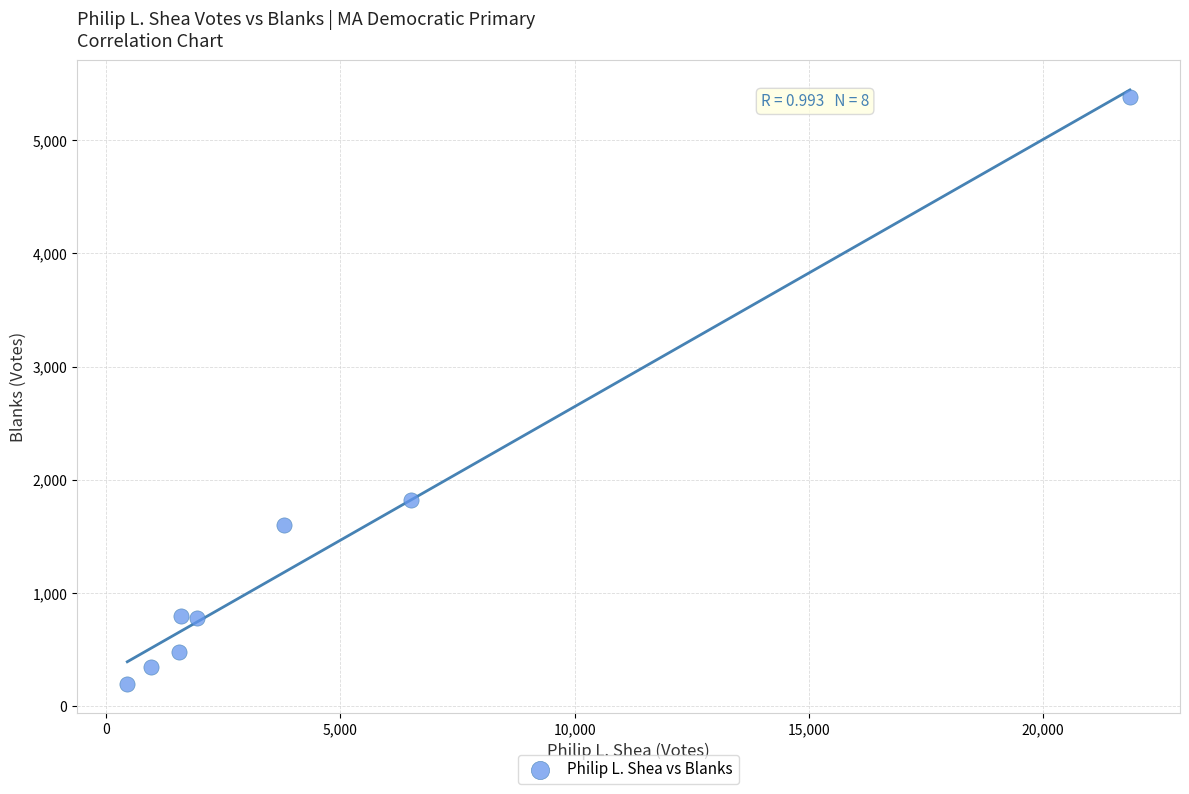

What is the average Y value?

1426